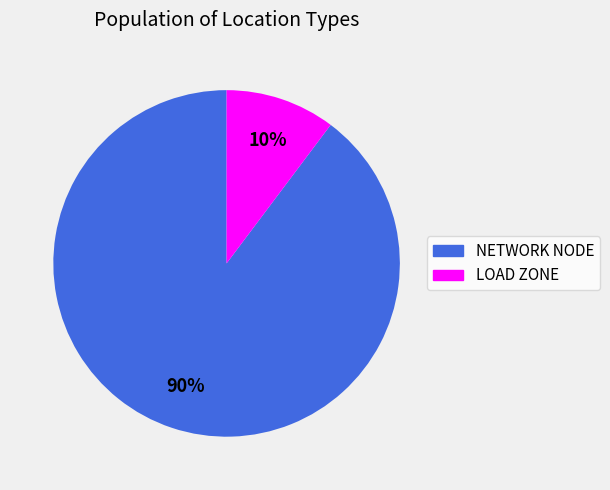

Does any single category account for the majority?

Yes